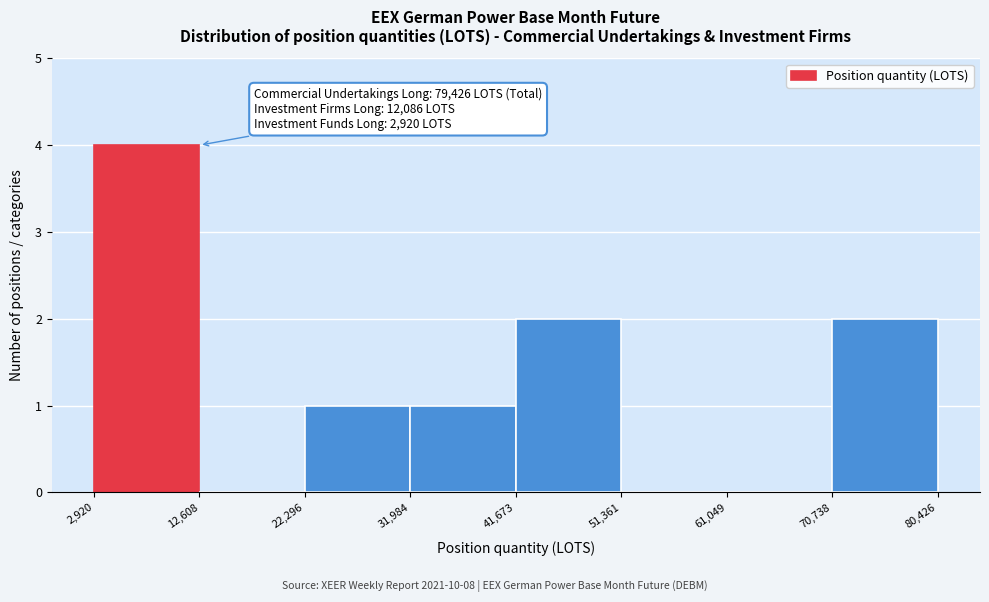

Which range on the x-axis has the tallest bar?

2,920 to 12,608